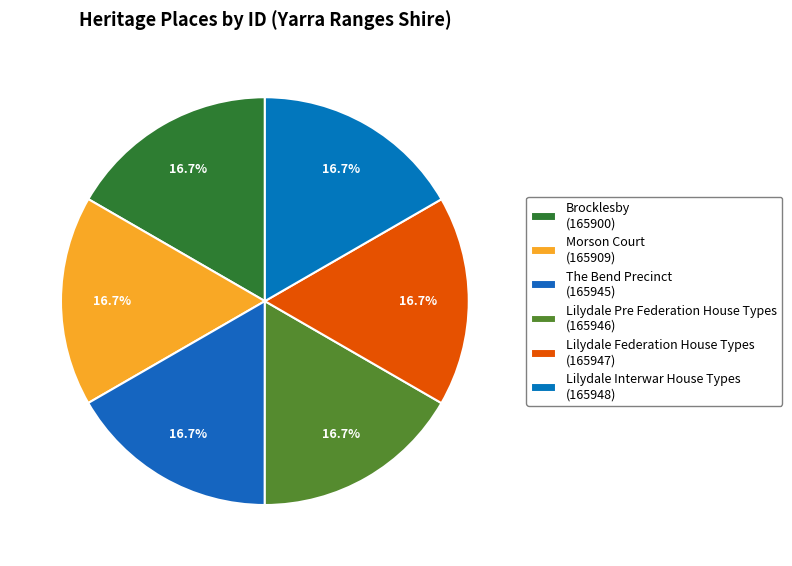

To the nearest percent, what portion does The Bend Precinct represent?

17%